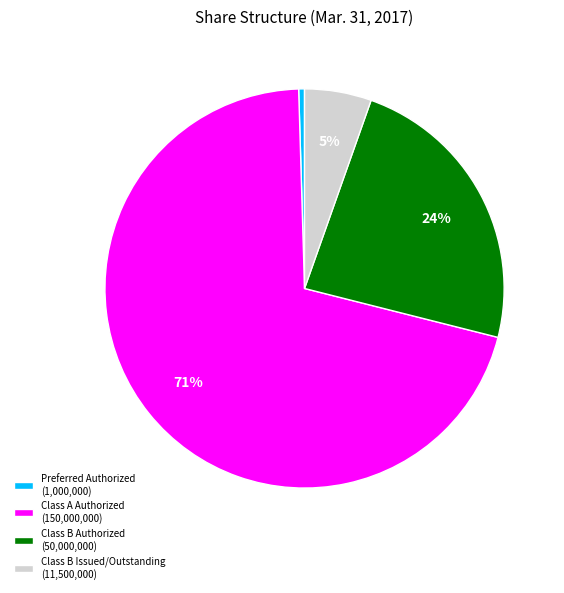

Rank the categories by value from highest to lowest.

Class A Authorized (150,000,000), Class B Authorized (50,000,000), Class B Issued/Outstanding (11,500,000), Preferred Authorized (1,000,000)